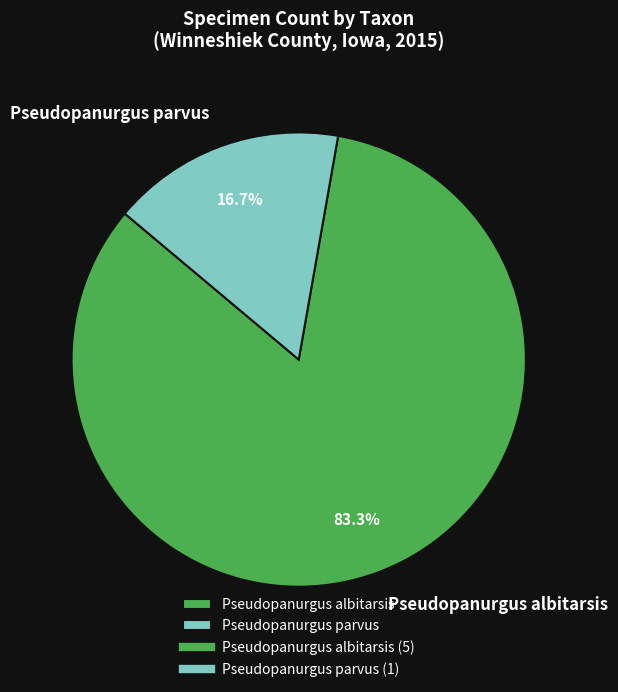

Between Pseudopanurgus parvus and Pseudopanurgus albitarsis, which is larger?

Pseudopanurgus albitarsis